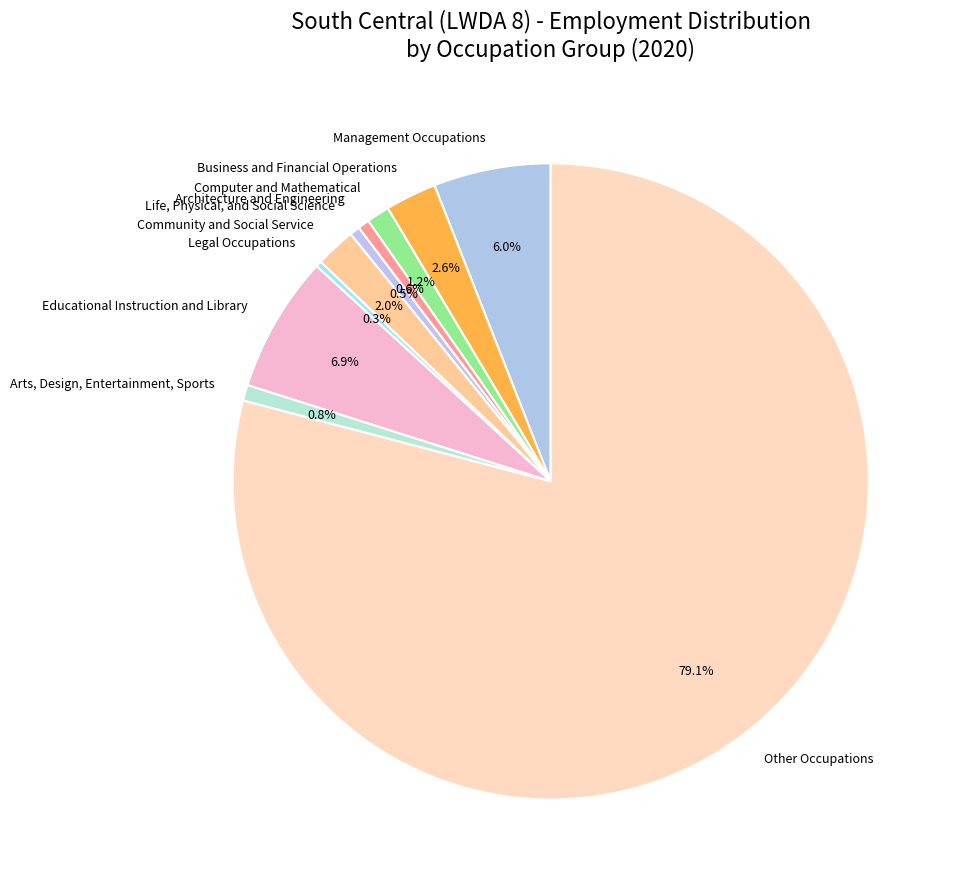

Approximately how many times larger is the value at Life, Physical, and Social Science compared to Arts, Design, Entertainment, Sports?

0.6